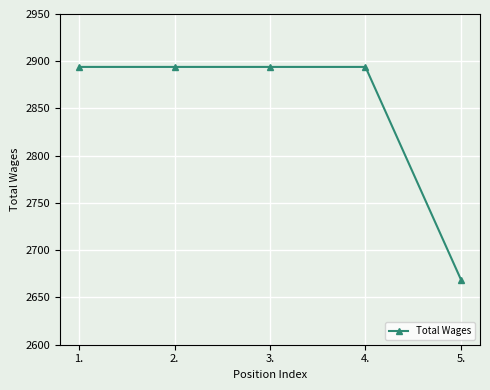

What is the approximate value at 1.?

2894